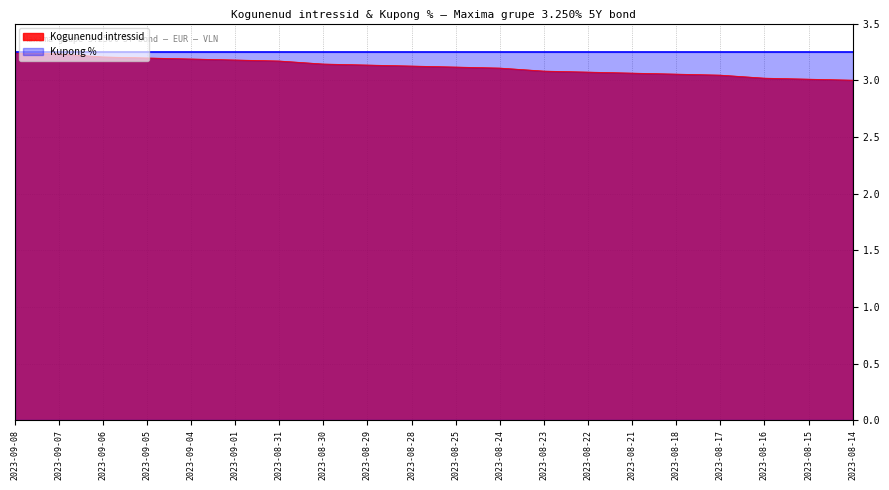

The chart shows a value of 3.1 at 2023-08-30. True or false?

True